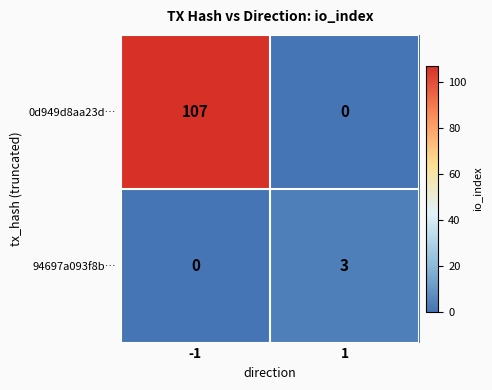

List the series in order of their peak value, lowest first.

94697a093f8b…, 0d949d8aa23d…